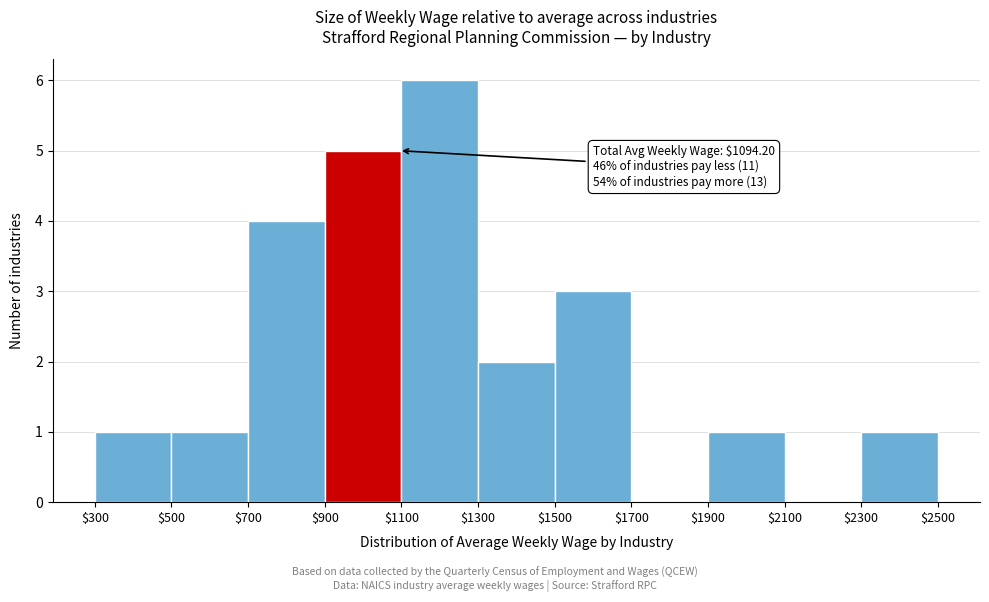

Over which range of the x-axis is the bar tallest?

$1100 to $1300